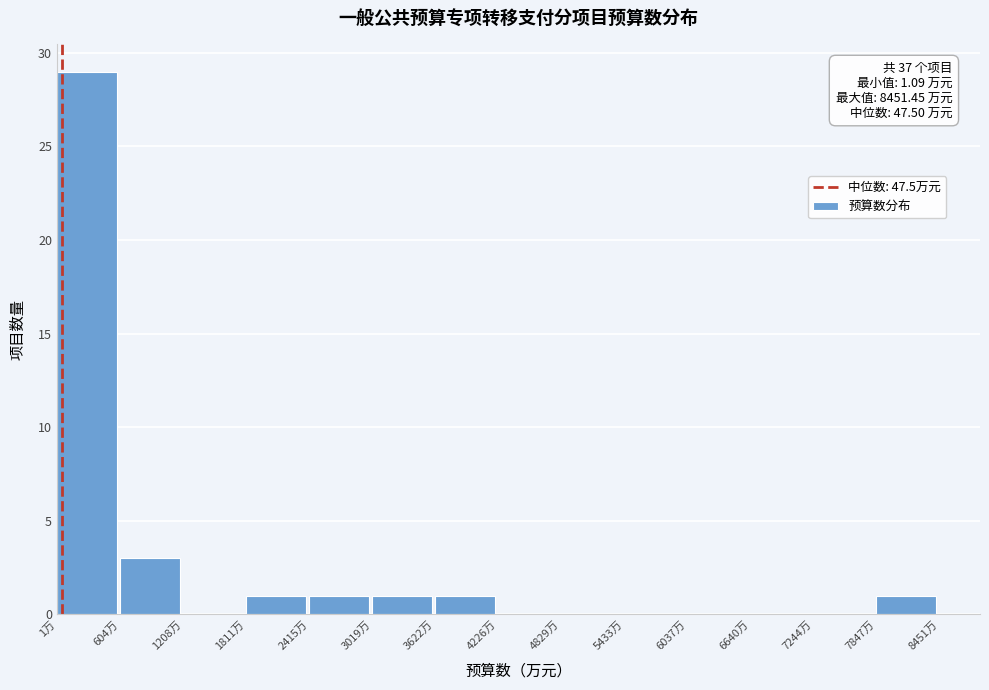

Over which range of the x-axis is the bar tallest?

0 to 600